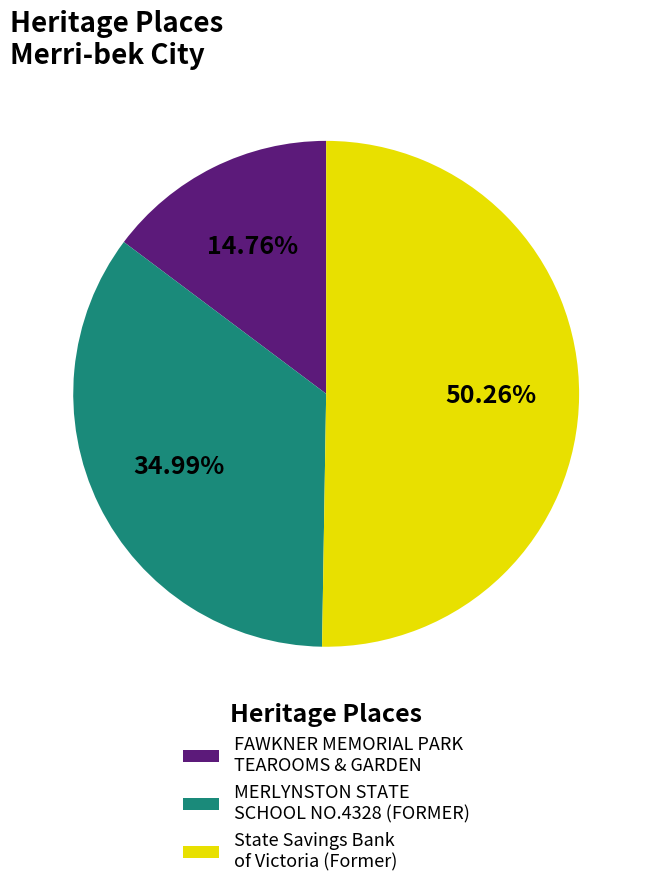

Is the sum of MERLYNSTON STATE SCHOOL NO.4328 (FORMER) and State Savings Bank of Victoria (Former) greater than half?

Yes